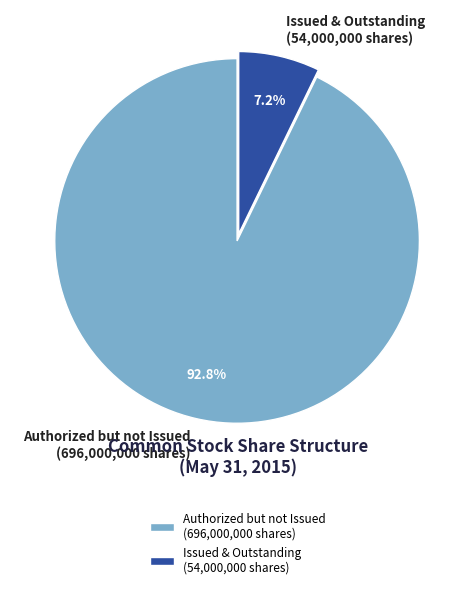

To the nearest percent, what is the average slice percentage?

50%